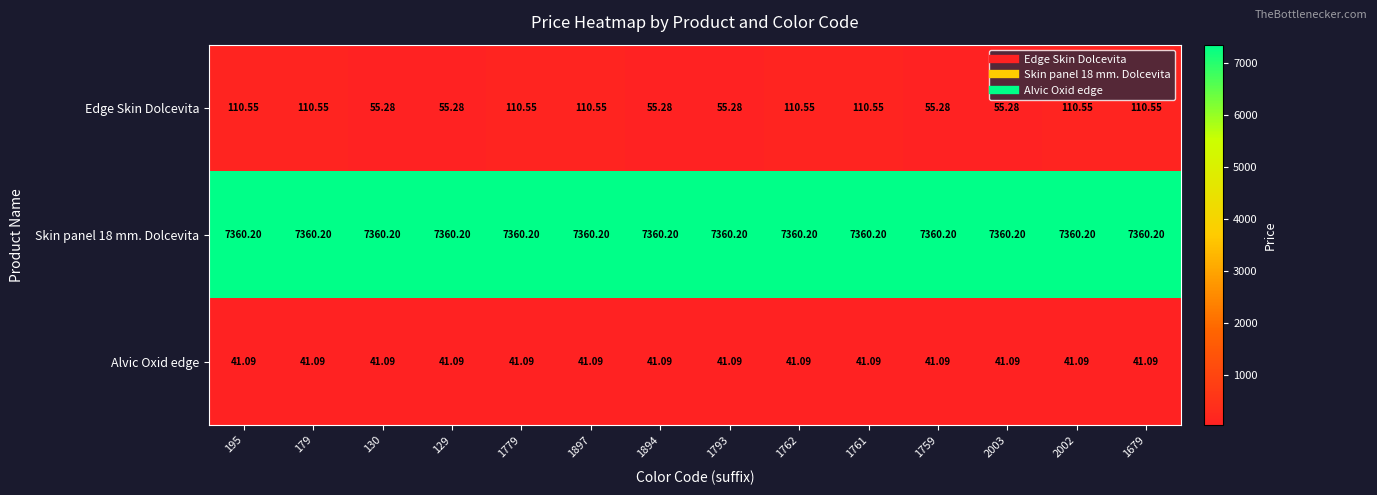

Between 1793 and 1761, which series saw the biggest shift?

Edge Skin Dolcevita